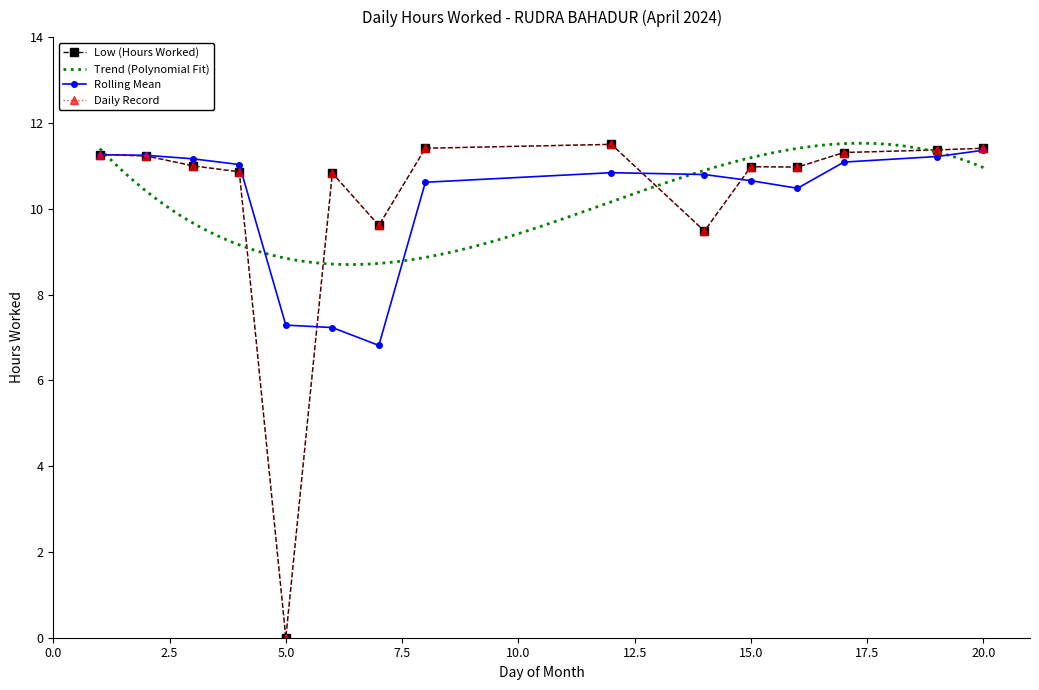

What is the value of the 3rd point from the left?

11.0